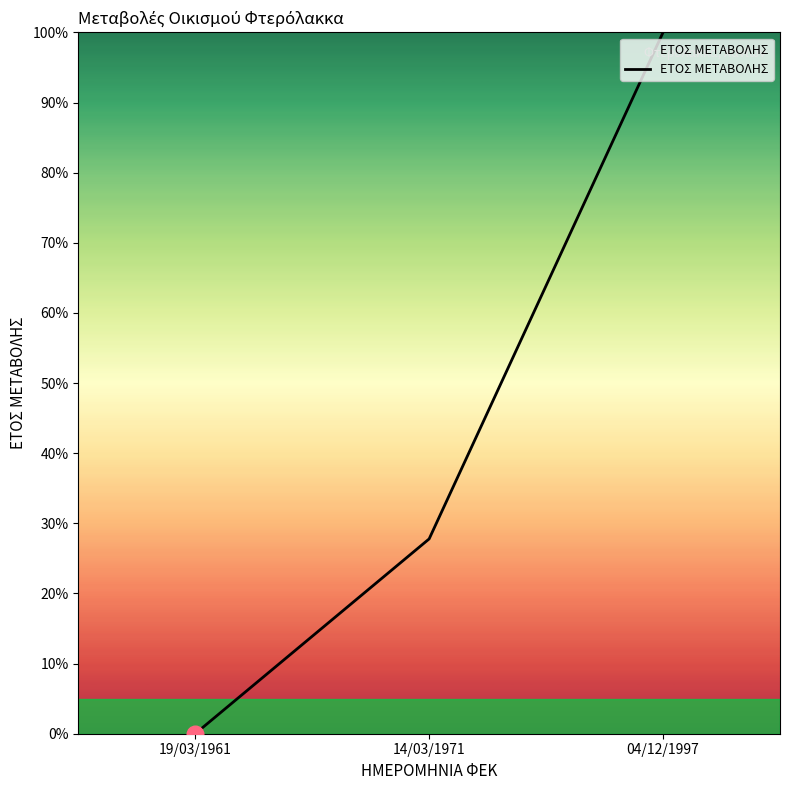

What is the difference between the maximum and second lowest values?

72.2